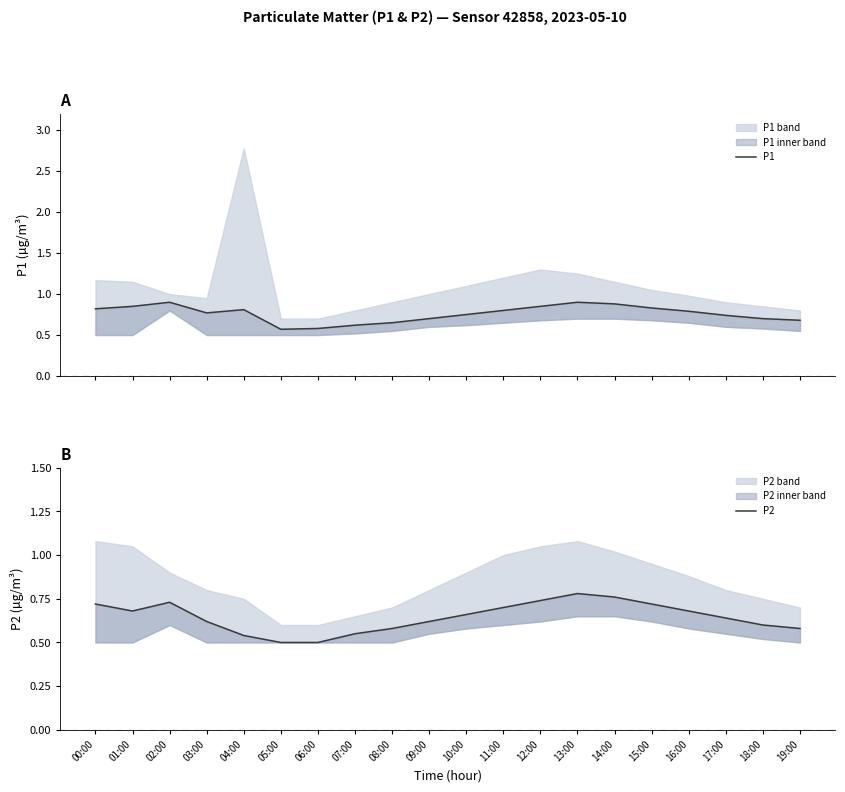

Which category has the highest value in the P1 series?

02:00